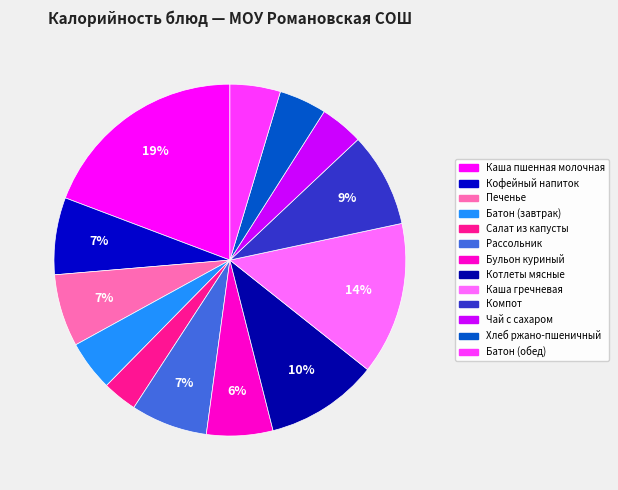

What percentage is the Батон (завтрак) slice, to the nearest percent?

5%